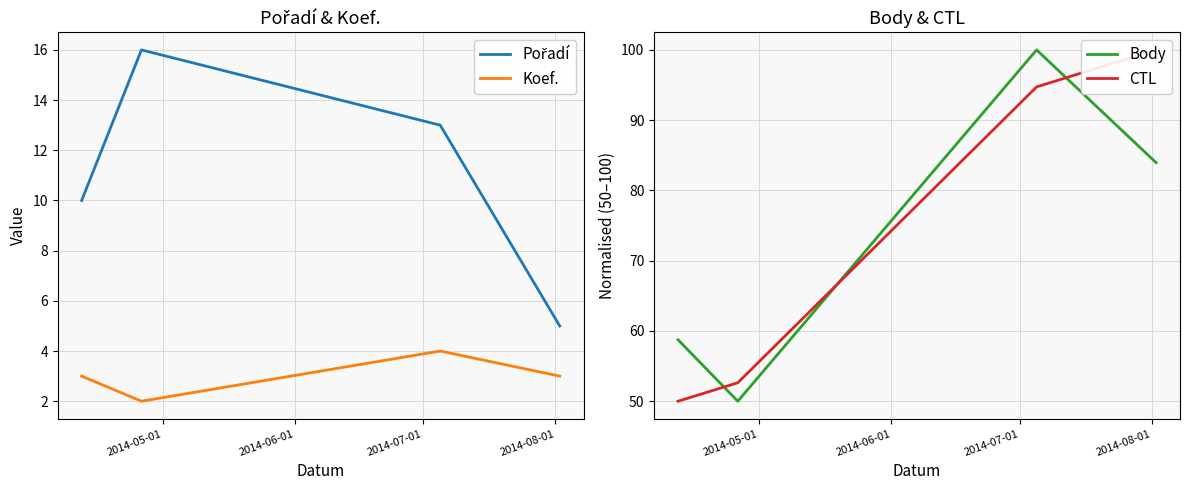

True or false: Body and Koef. cross at least once.

False